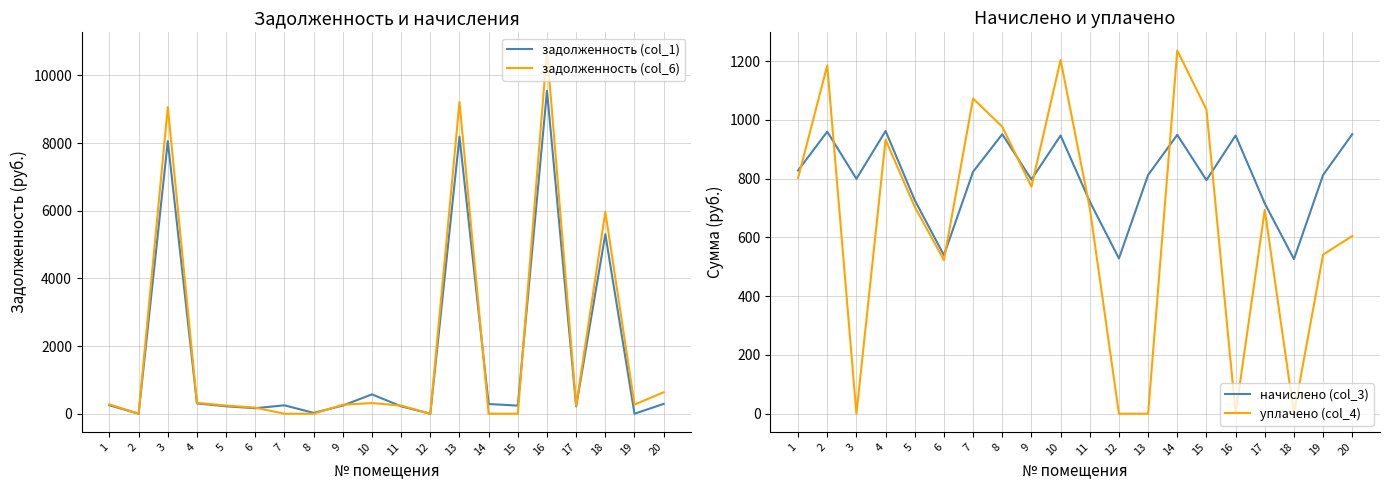

What is the value of the задолженность (col_6) point at the 1st from the left?

276.0